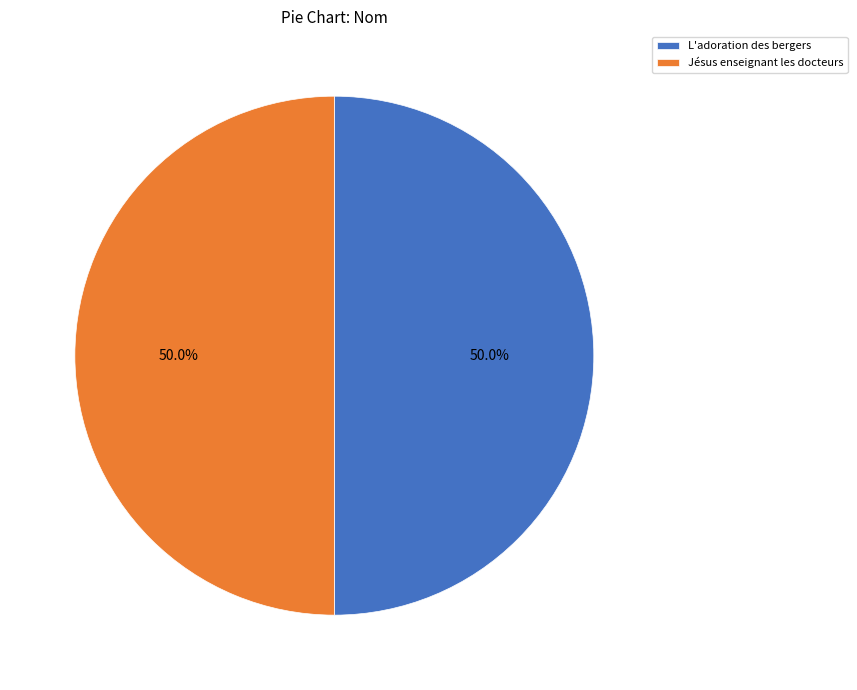

How many segments does this pie chart have?

2